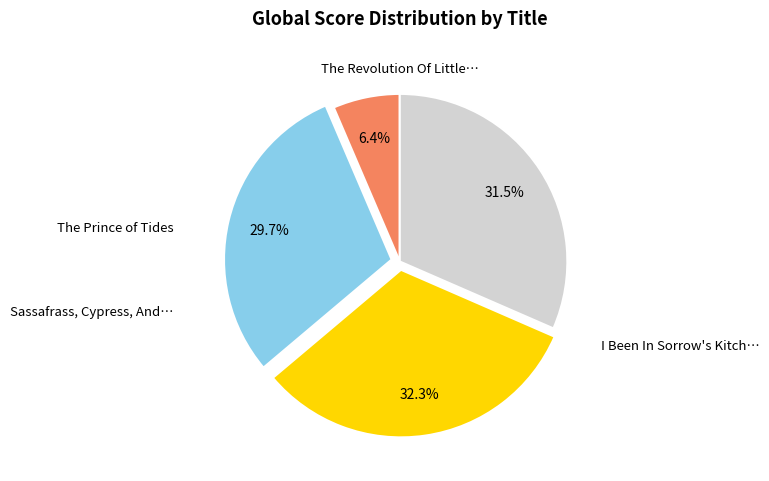

Does any single category account for the majority?

No